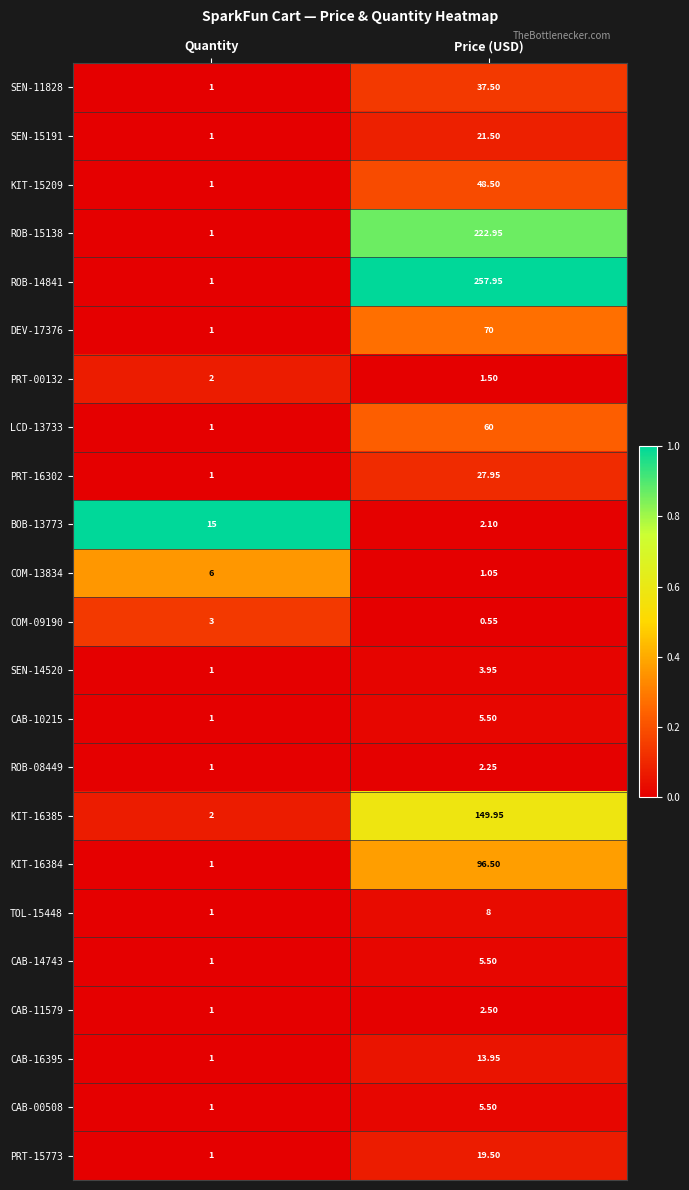

Where does the CAB-10215 series first go above 5?

Price (USD)